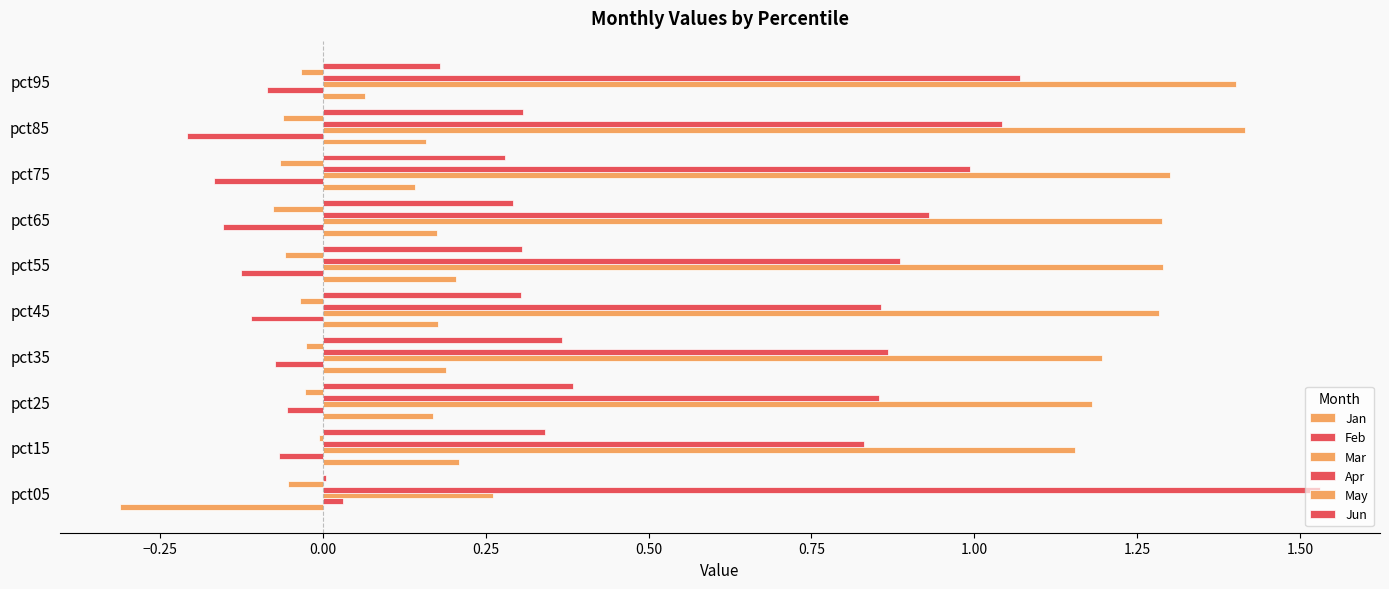

Reading left to right, transcribe all the data shown in this chart.

Jan: -0.3	0.2	0.2	0.2	0.2	0.2	0.2	0.1	0.2	0.1
Feb: 0.0	-0.1	-0.1	-0.1	-0.1	-0.1	-0.2	-0.2	-0.2	-0.1
Mar: 0.3	1.2	1.2	1.2	1.3	1.3	1.3	1.3	1.4	1.4
Apr: 1.5	0.8	0.9	0.9	0.9	0.9	0.9	1.0	1.0	1.1
May: -0.1	-0.0	-0.0	-0.0	-0.0	-0.1	-0.1	-0.1	-0.1	-0.0
Jun: 0.0	0.3	0.4	0.4	0.3	0.3	0.3	0.3	0.3	0.2